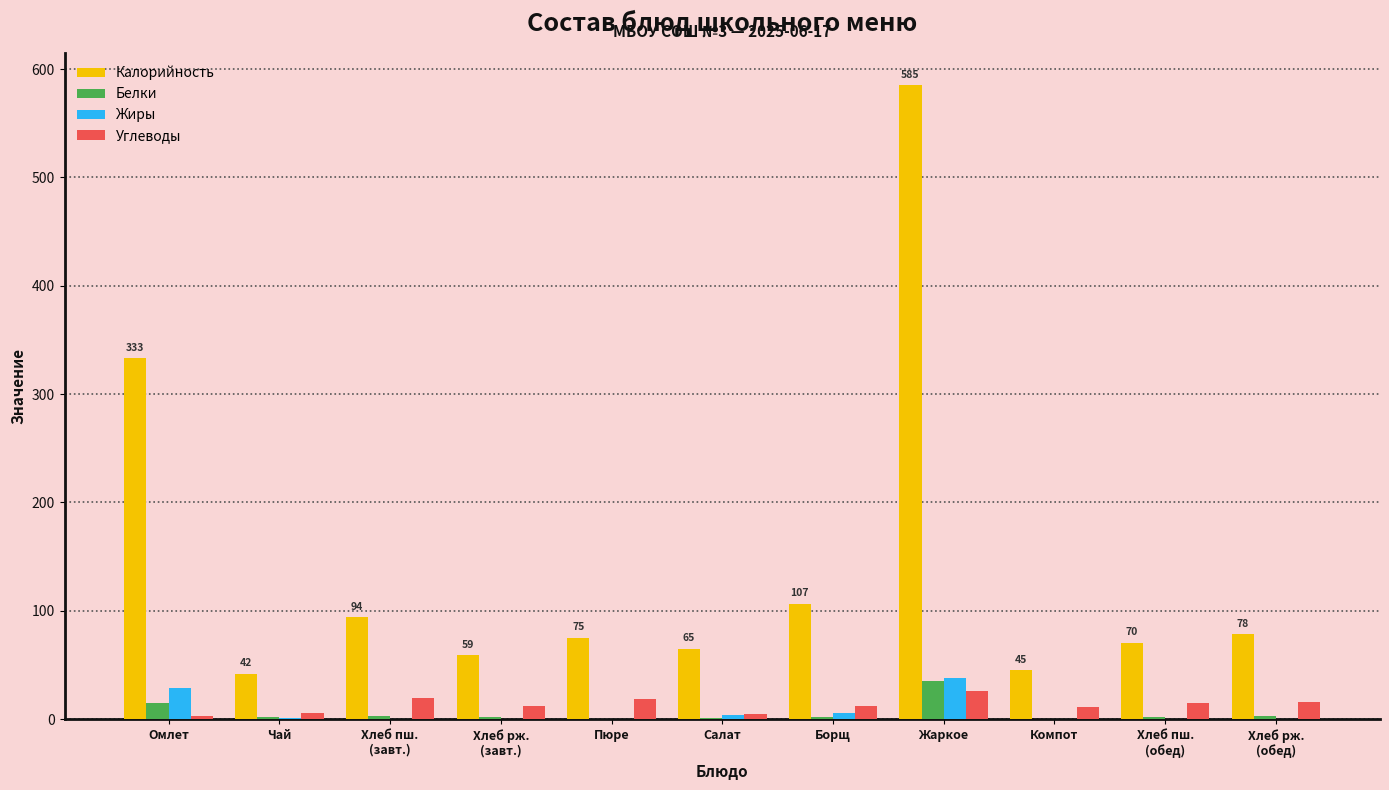

What are all the series names shown in the legend?

Калорийность, Белки, Жиры, Углеводы